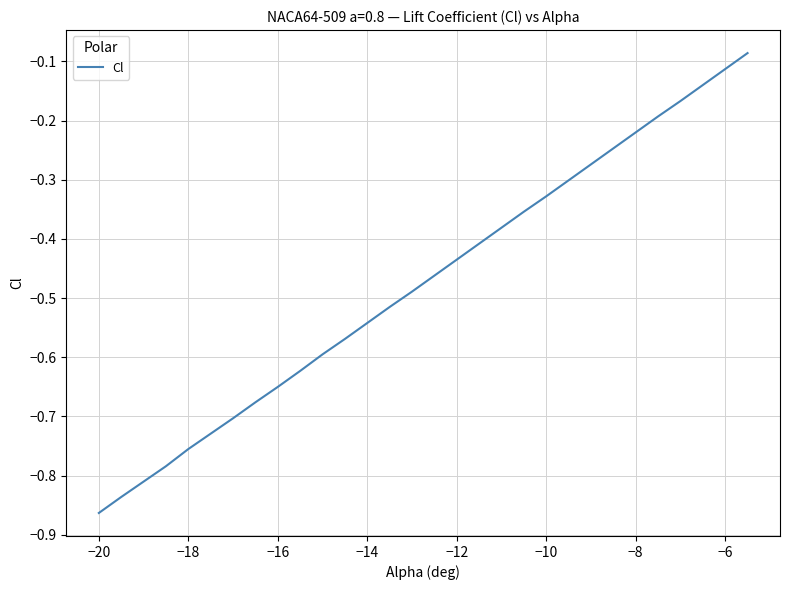

What is the difference between the maximum and minimum values?

0.8